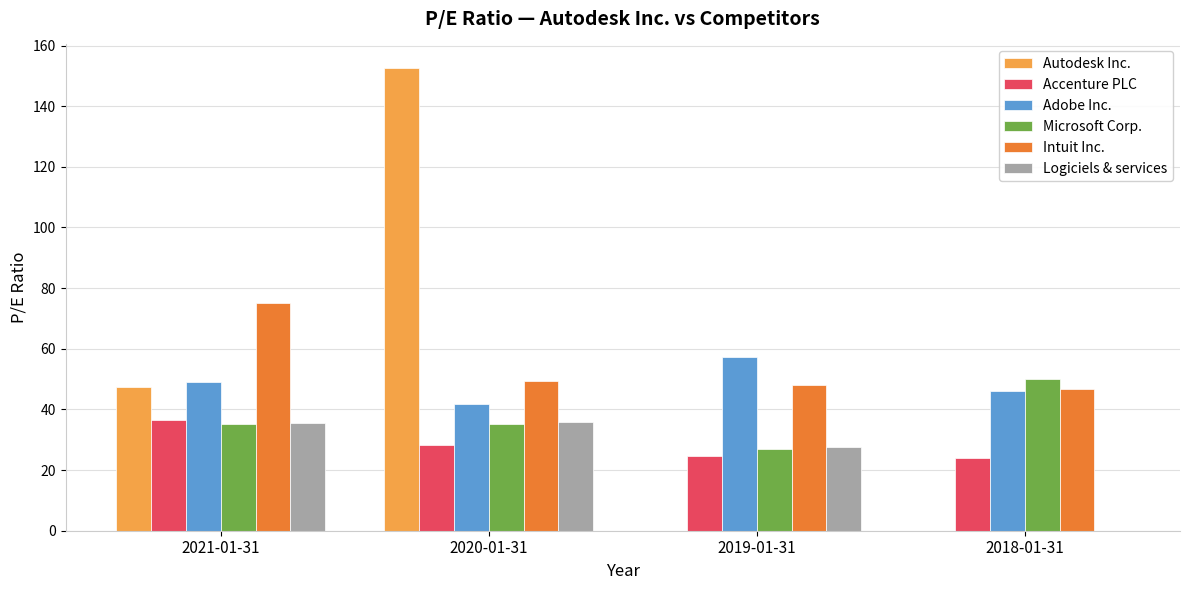

What is the greatest value displayed?

152.7